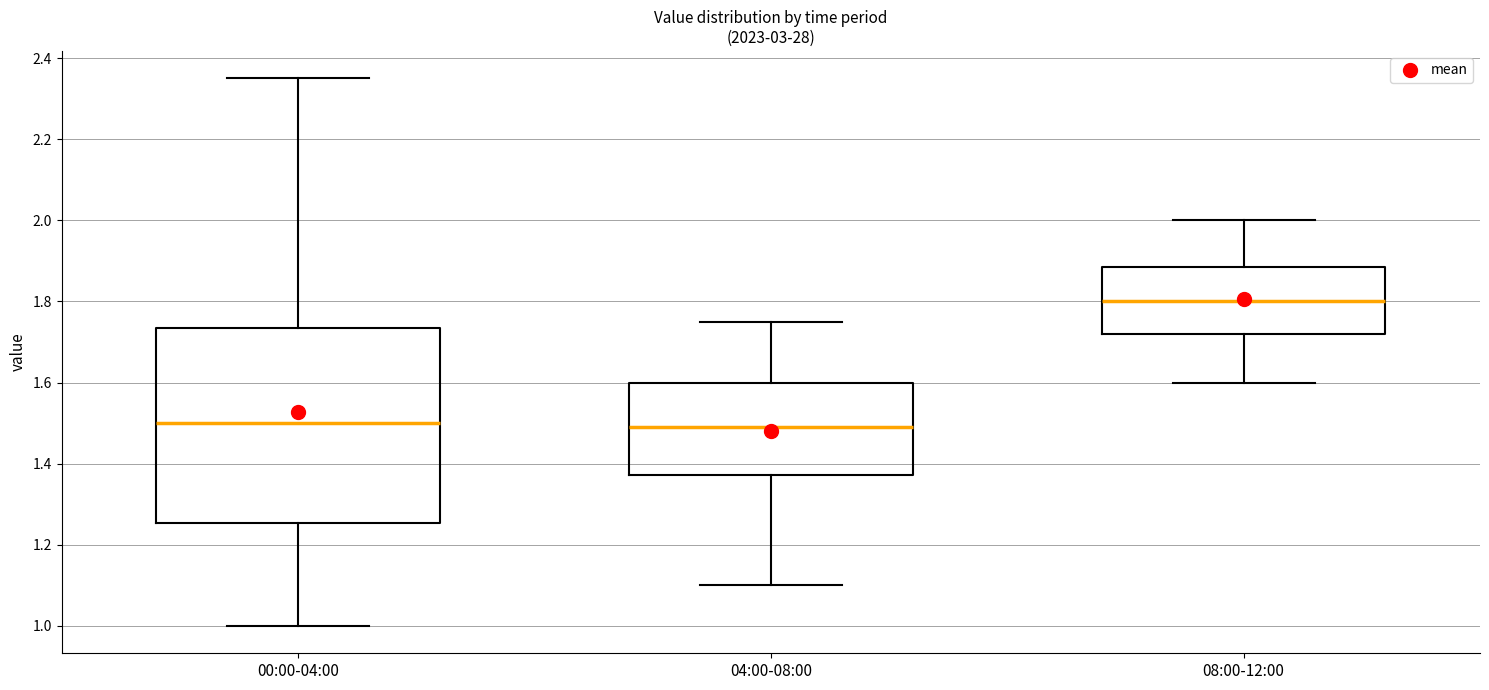

Where does the lower whisker of the box for 00:00-04:00 end on the y-axis? The values are not printed on the chart, so give them approximately, as read against the axis.

1.00